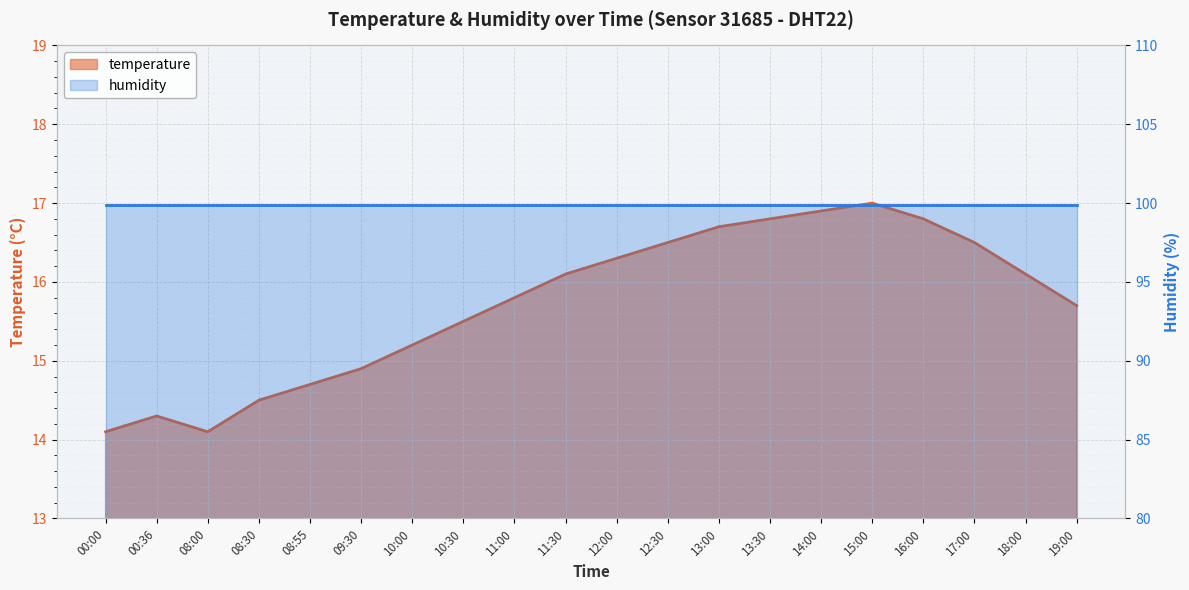

At which category does the data reach its first local peak?

00:36